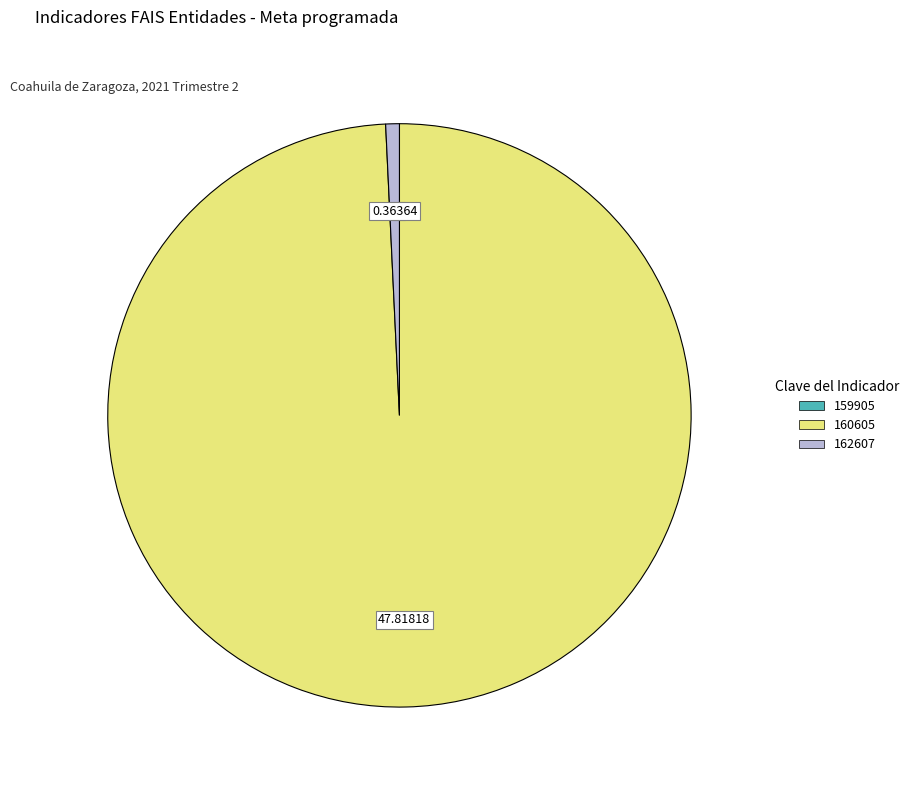

The 160605 slice represents 99% of the pie. True or false?

True